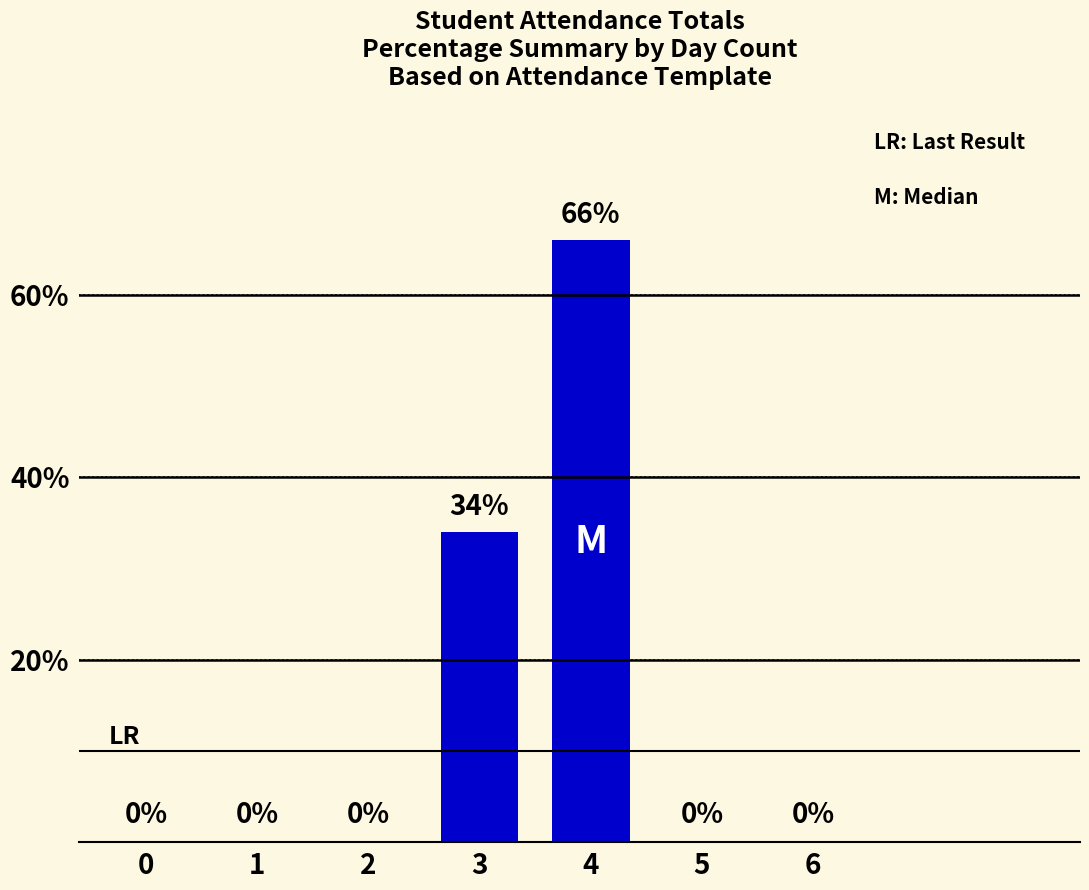

What is the difference between the values at 0 and 4?

66